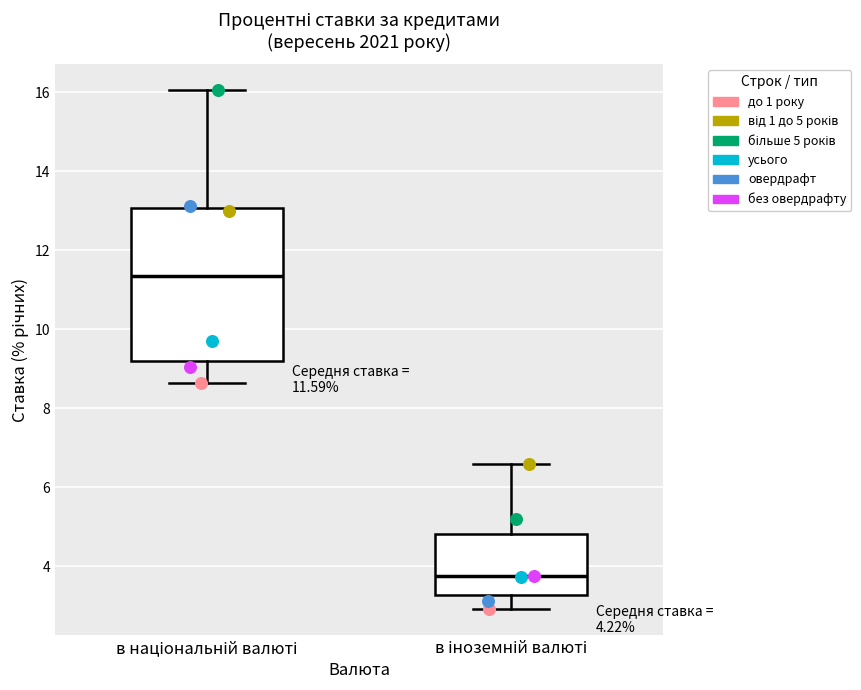

Which box has the lowest median line?

в іноземній валюті